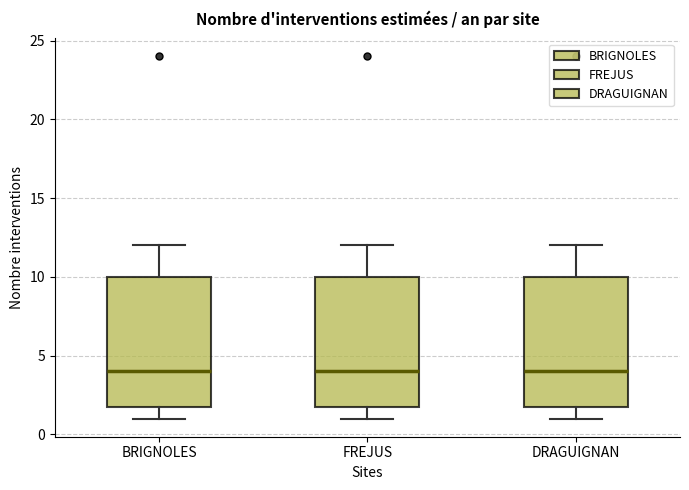

Where is the upper edge of the box for BRIGNOLES on the y-axis? The values are not printed on the chart, so give them approximately, as read against the axis.

10